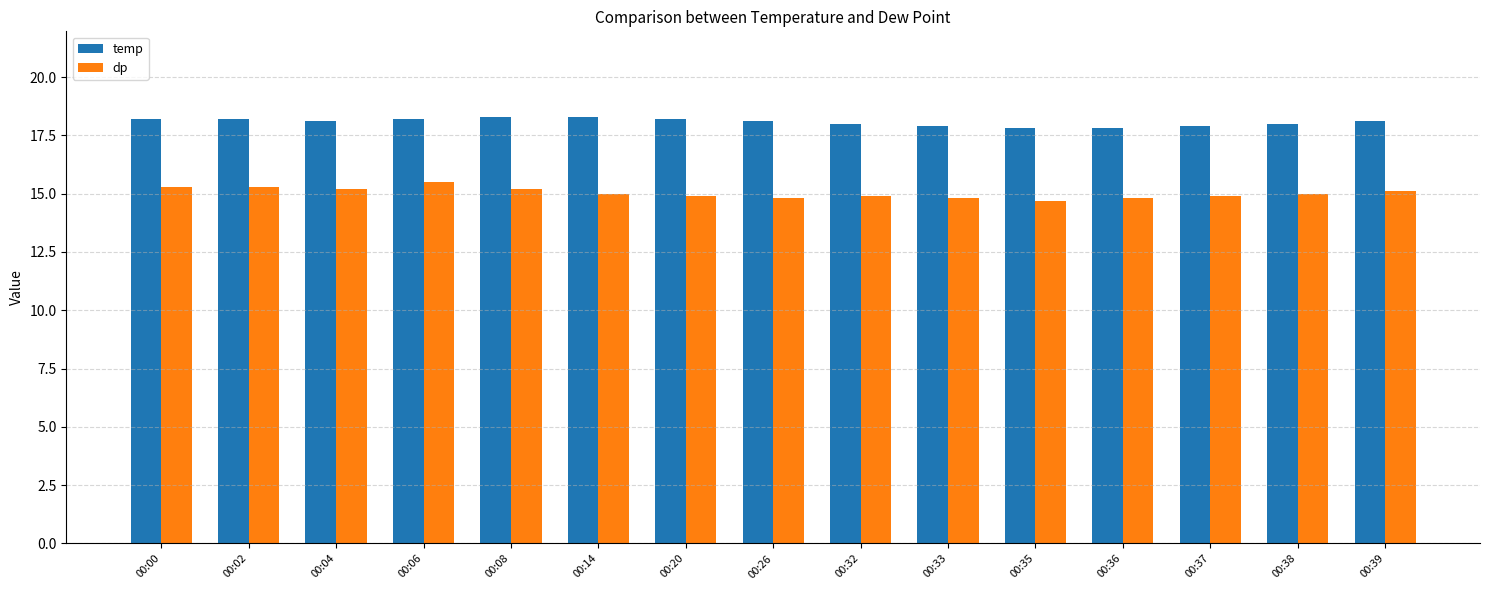

True or false: dp has a value of 6.4 at 00:39.

False